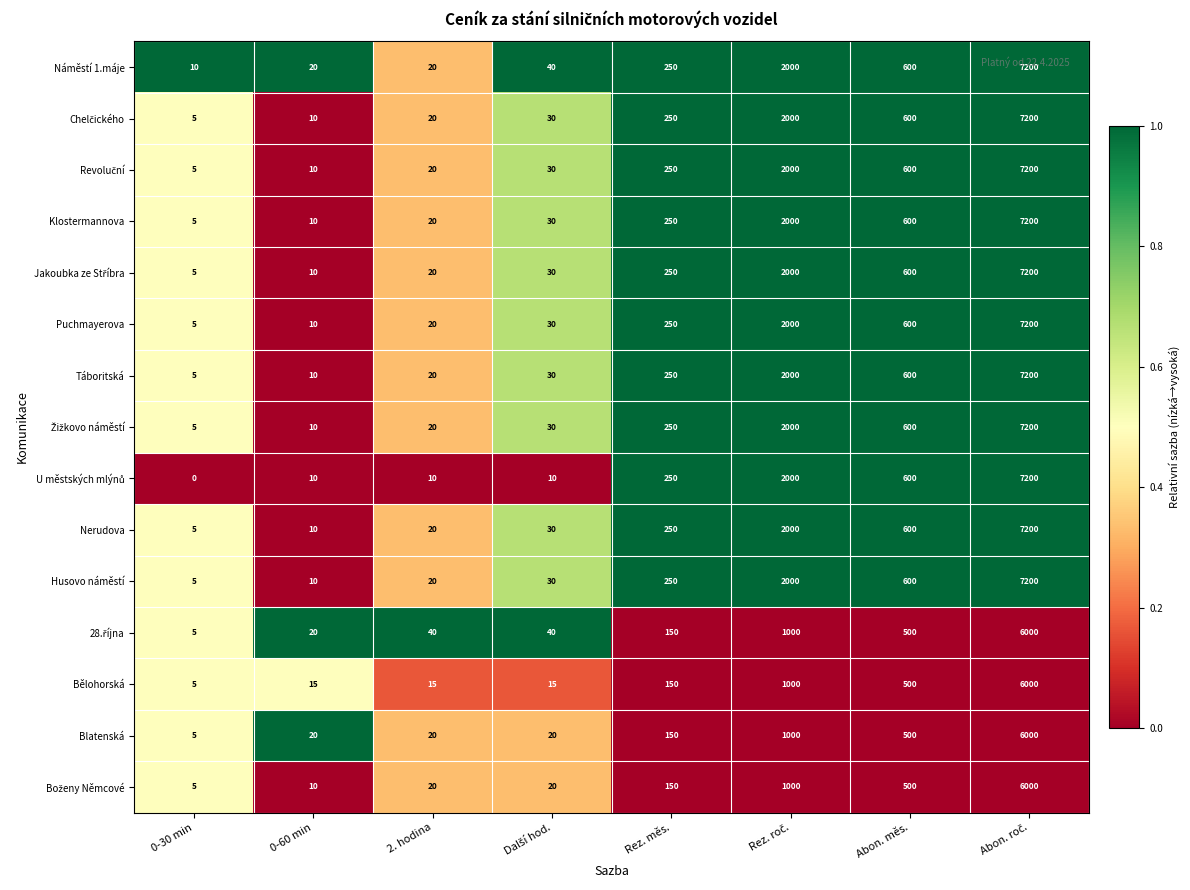

Which series has the largest total across all categories?

Náměstí 1.máje